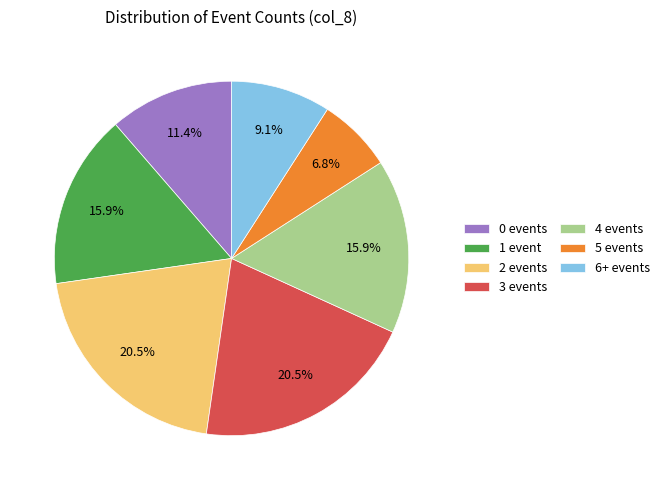

Between 0 events and 3 events, which is larger?

3 events